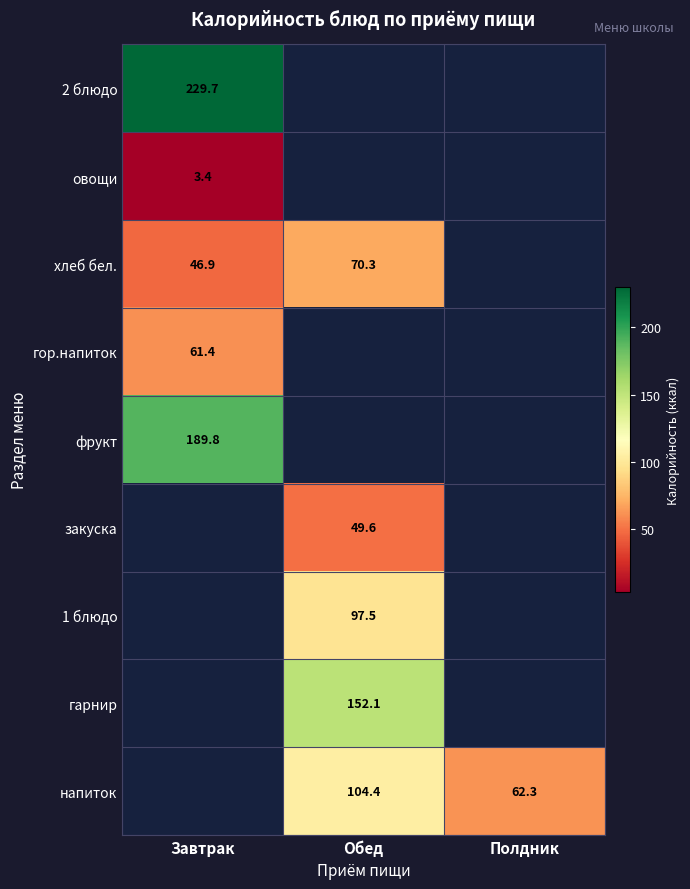

At how many categories does at least one series exceed 20?

3